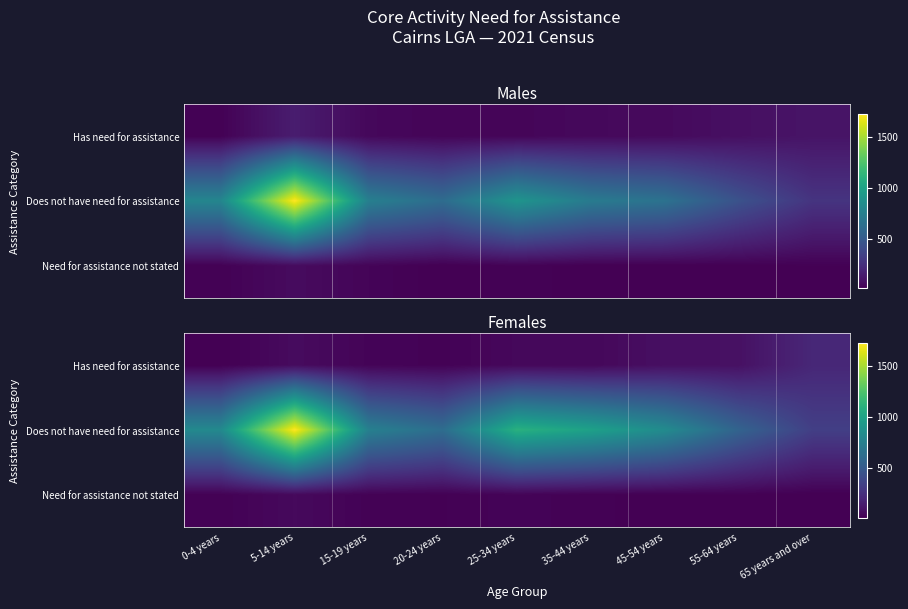

At 25-34 years, list the series in order from largest to smallest.

Does not have need for assistance, Has need for assistance, Need for assistance not stated